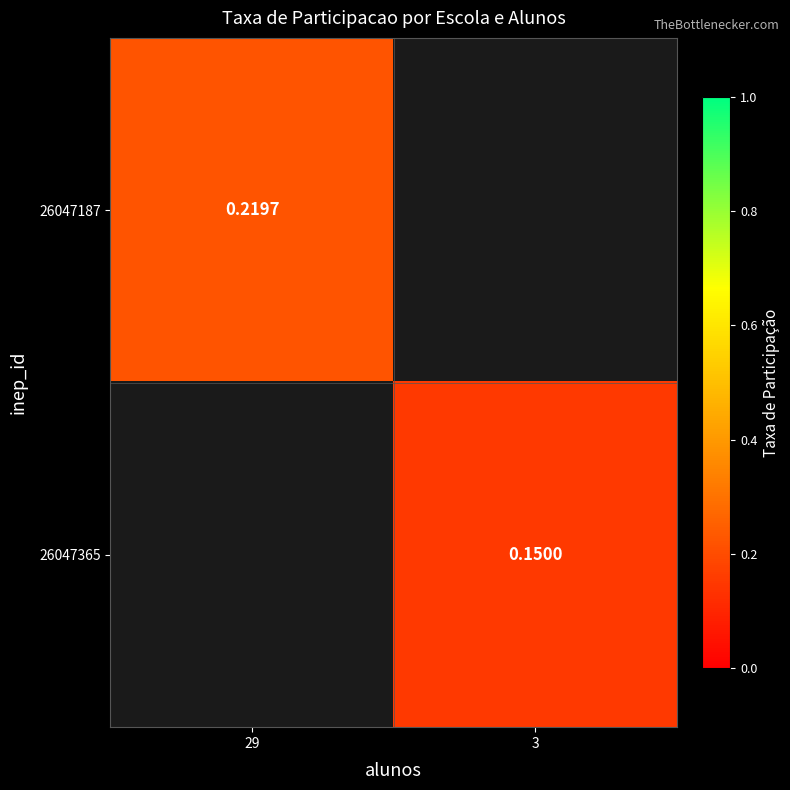

Is the value of 26047187 at 29 greater than the value of 26047365 at 3?

Yes